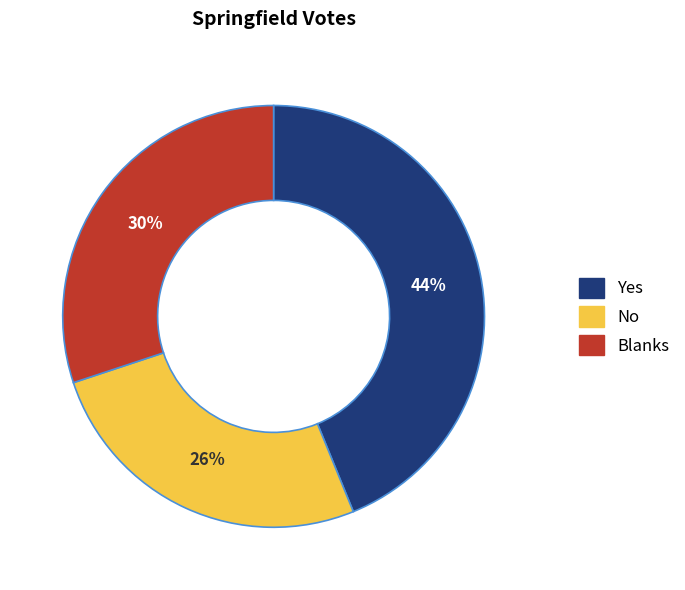

Between No and Blanks, which is larger?

Blanks